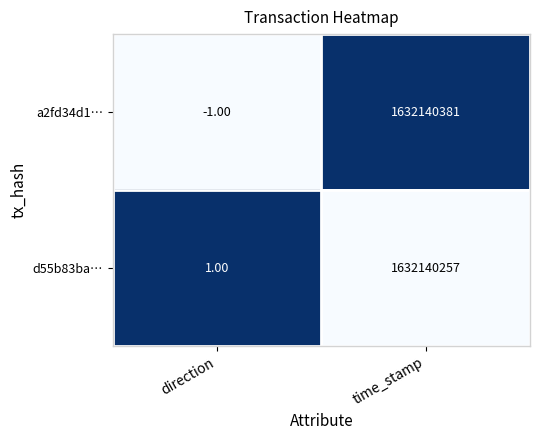

At which label does a2fd34d1… reach its minimum?

direction